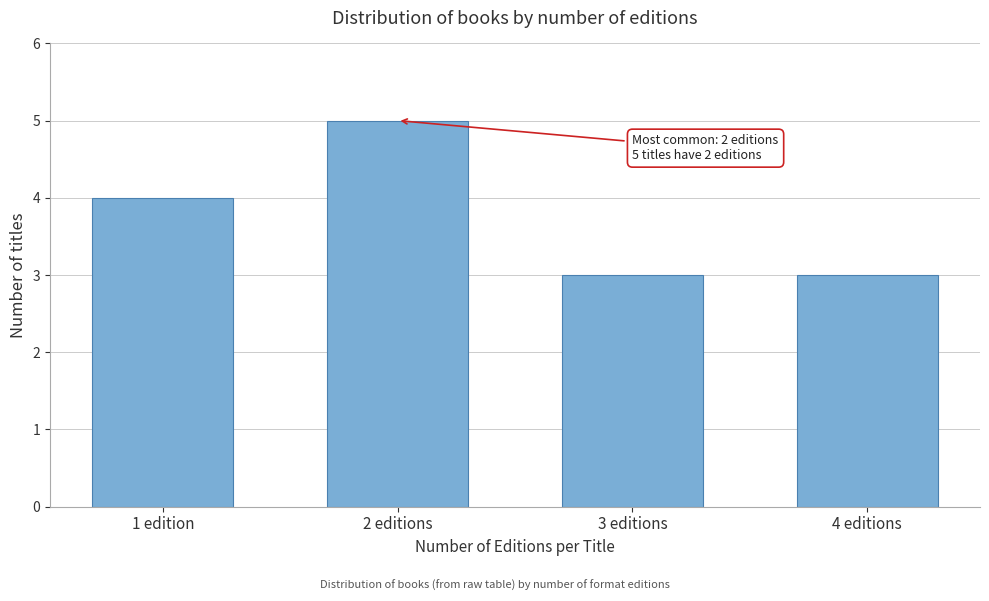

Reading left to right, transcribe all the data shown in this chart.

4	5	3	3